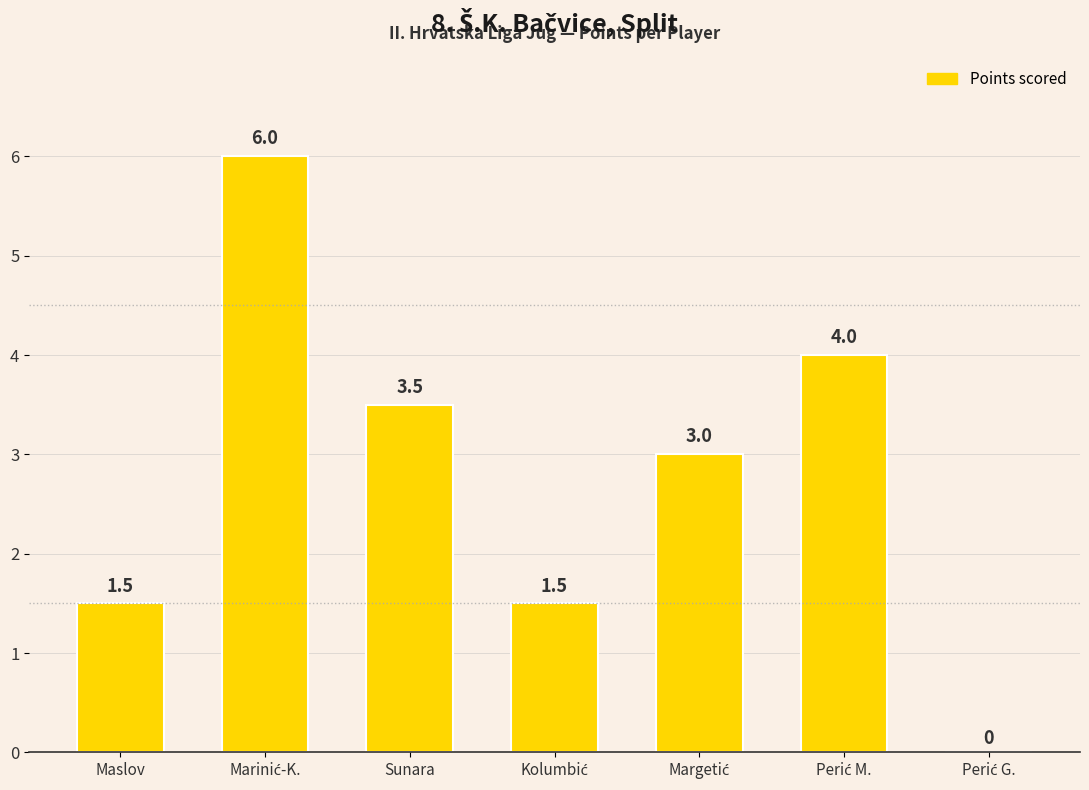

What is the greatest value displayed?

6.0